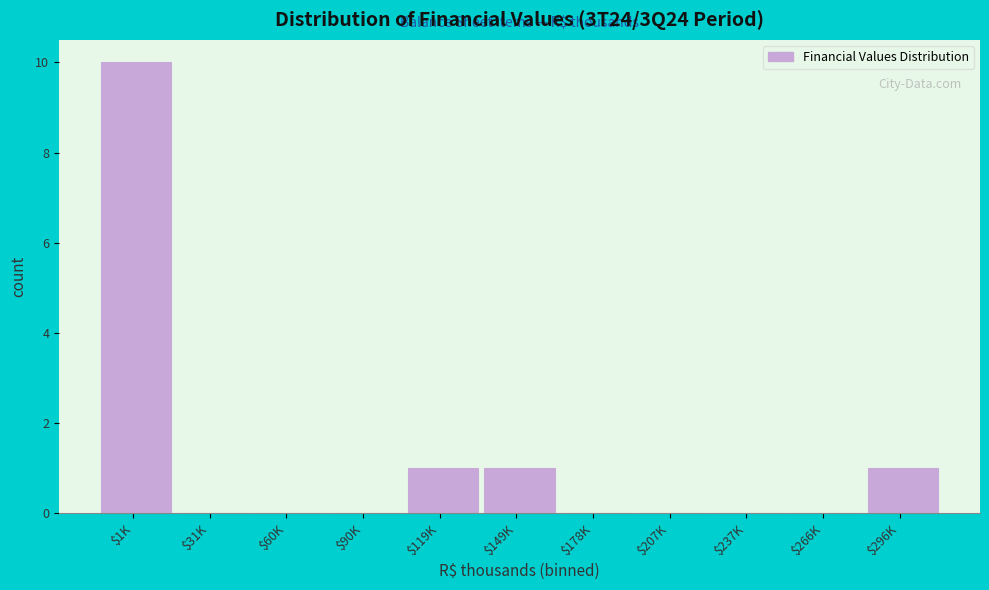

What is the sum of all values?

13